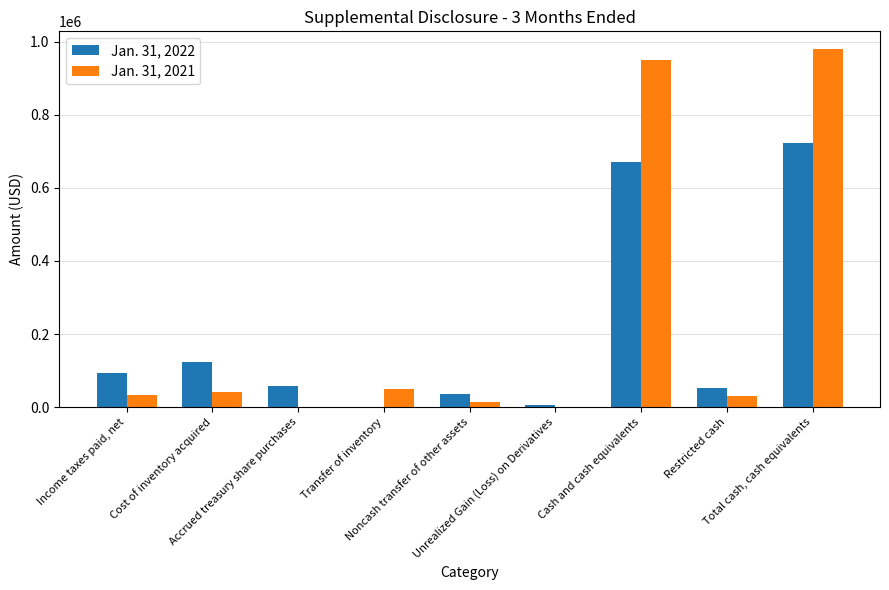

At which label is Jan. 31, 2022 closest to 362433?

Cost of inventory acquired